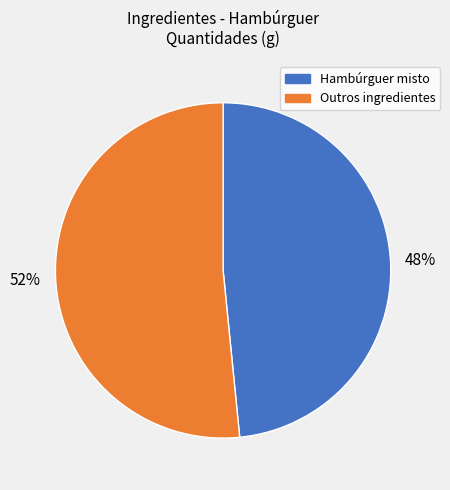

To the nearest percent, what is the average slice percentage?

50%